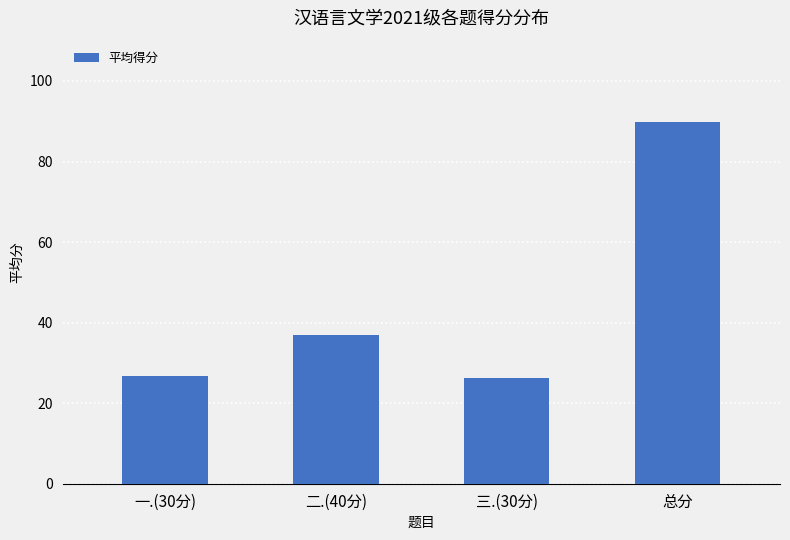

True or false: the data shows 7.4 at 二.(40分).

False